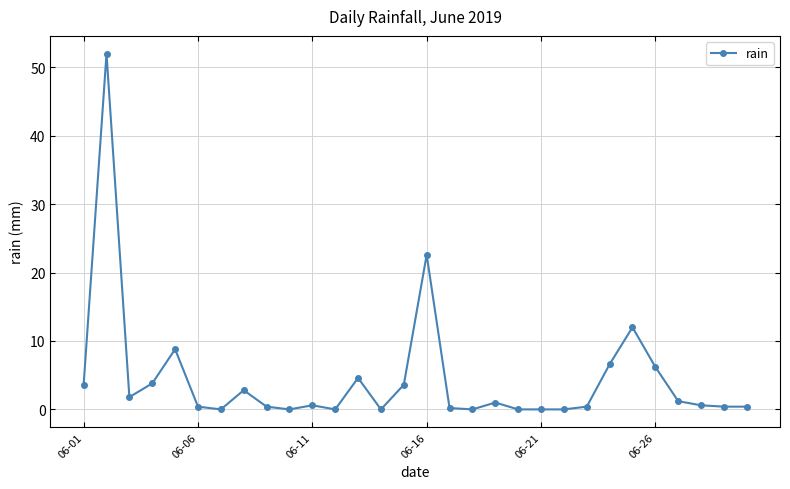

What is the difference between the maximum and minimum values?

52.0